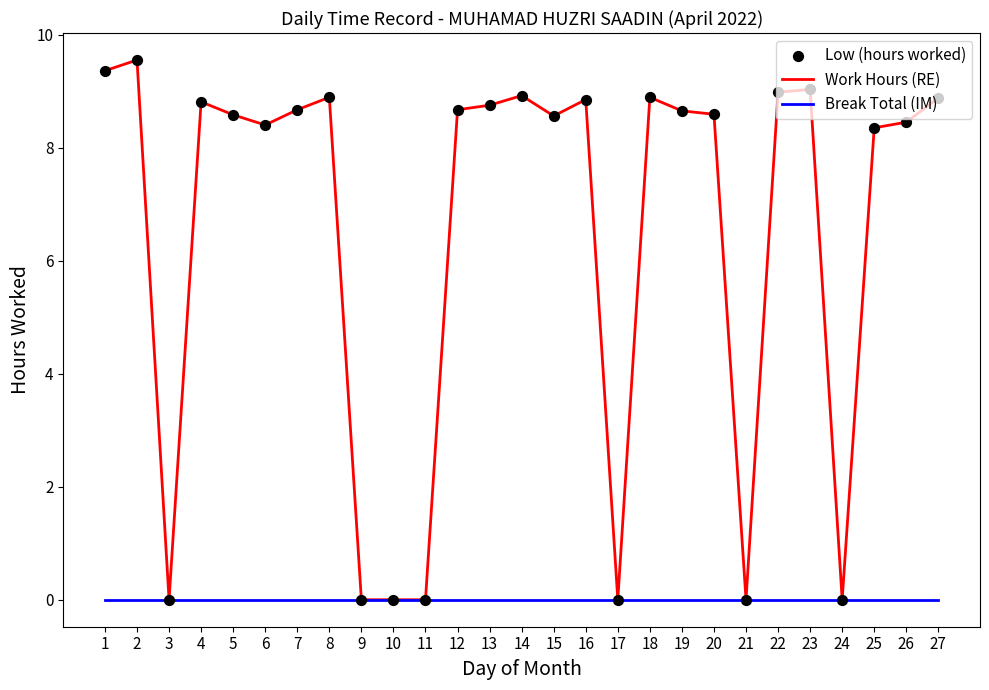

Which series has the widest spread of values?

Work Hours (RE)